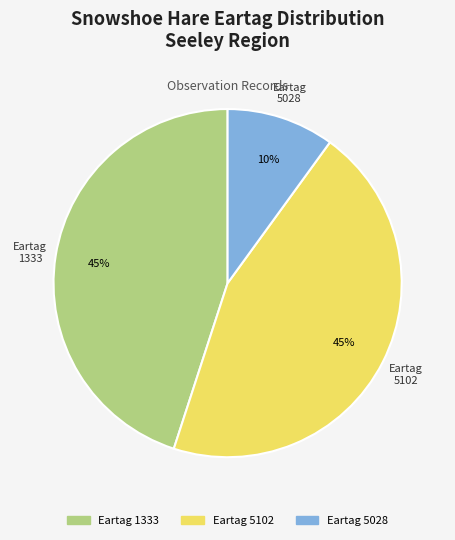

Is the sum of Eartag 1333 and Eartag 5028 greater than half?

Yes